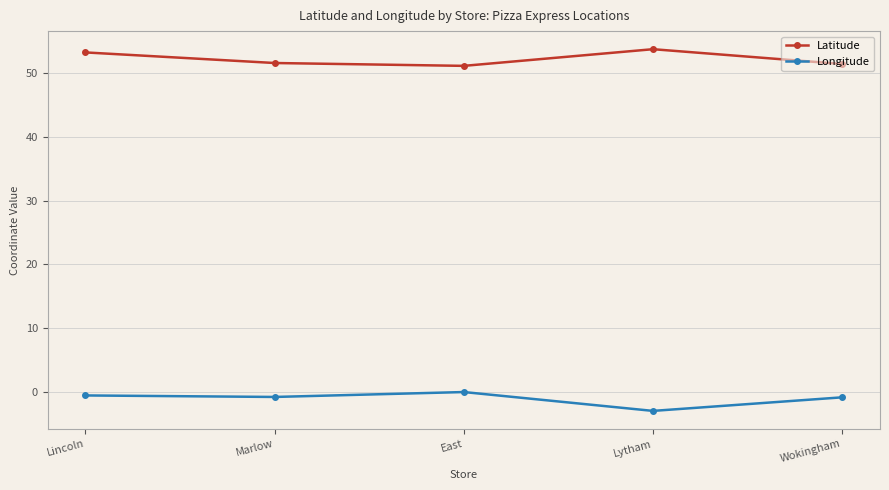

What is the total value across all series at Marlow?

50.8